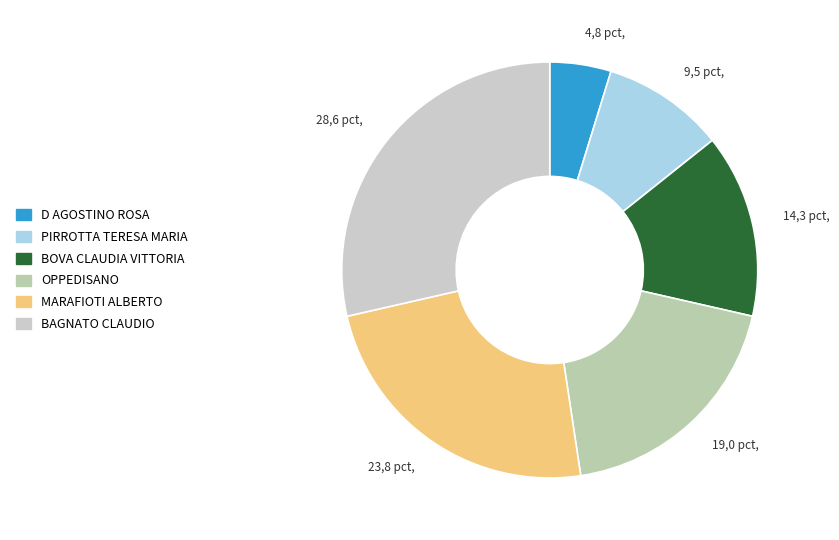

How much of the chart is everything except PIRROTTA TERESA MARIA?

90.5%